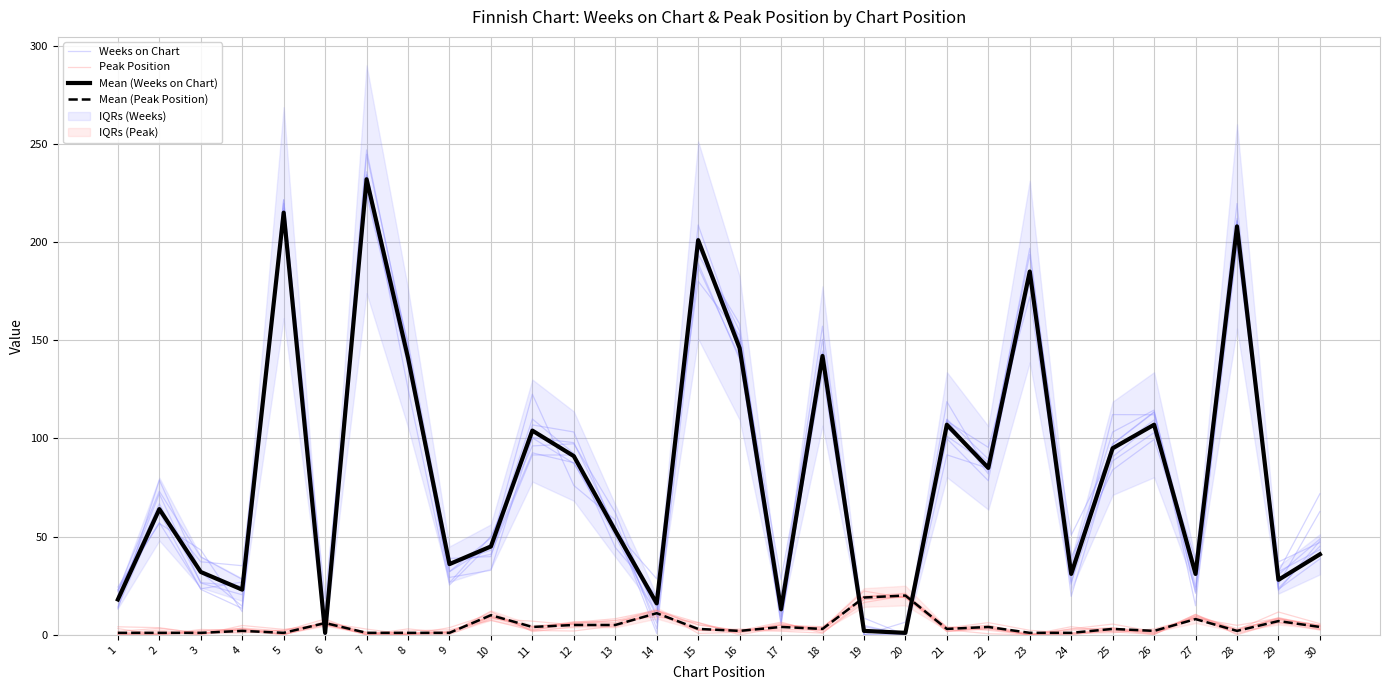

What is the difference between the maximum and minimum values in the Mean (Peak Position) series?

19.0